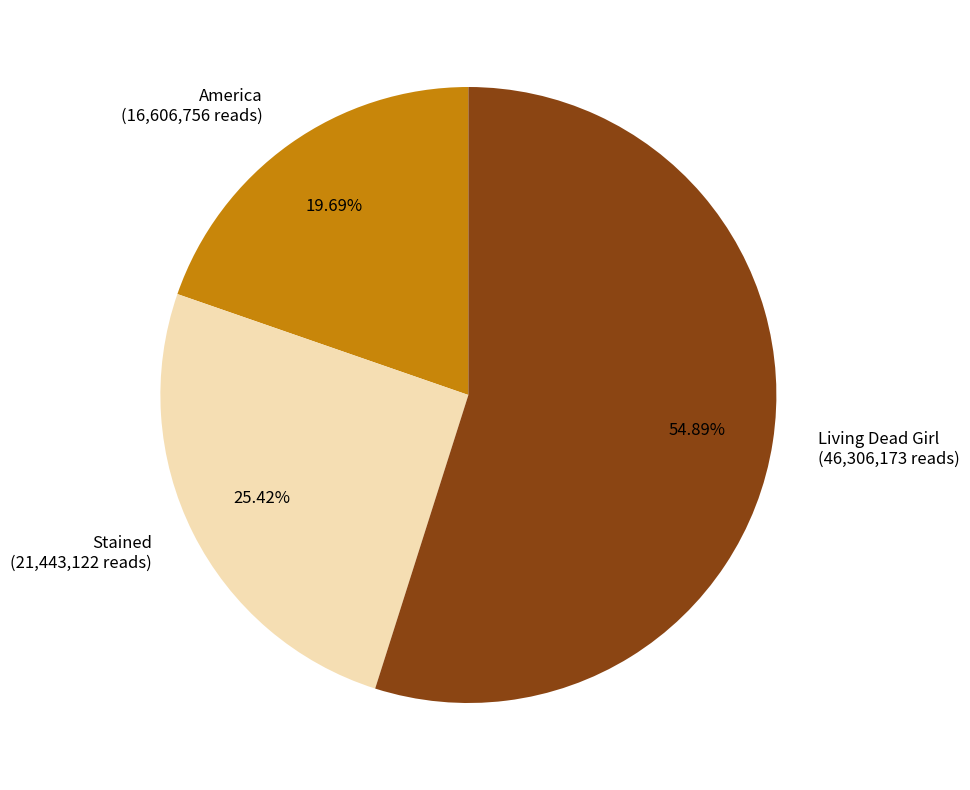

To the nearest percent, what is the combined percentage of Stained and America?

45%